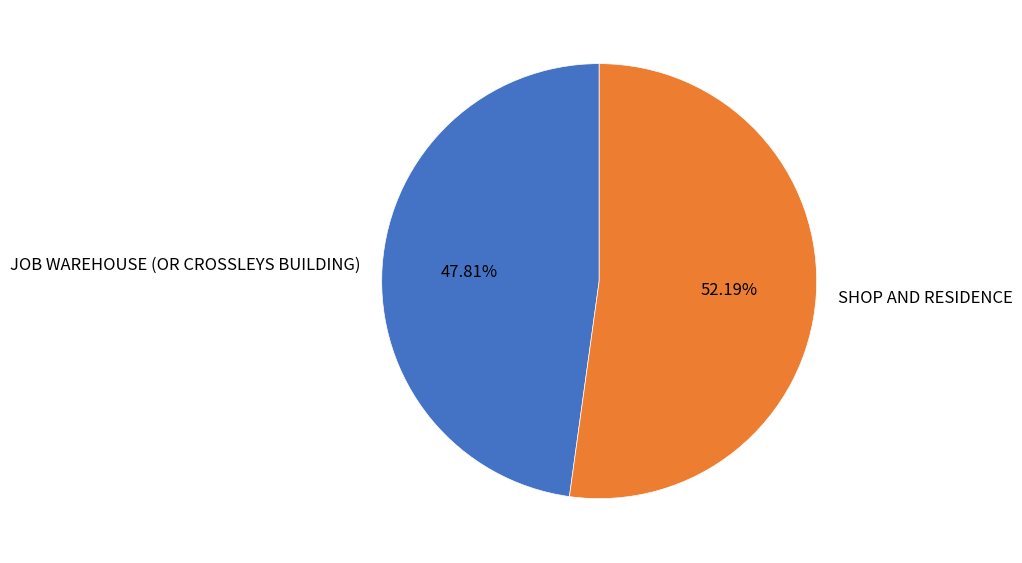

Count the number of slices in the pie.

2